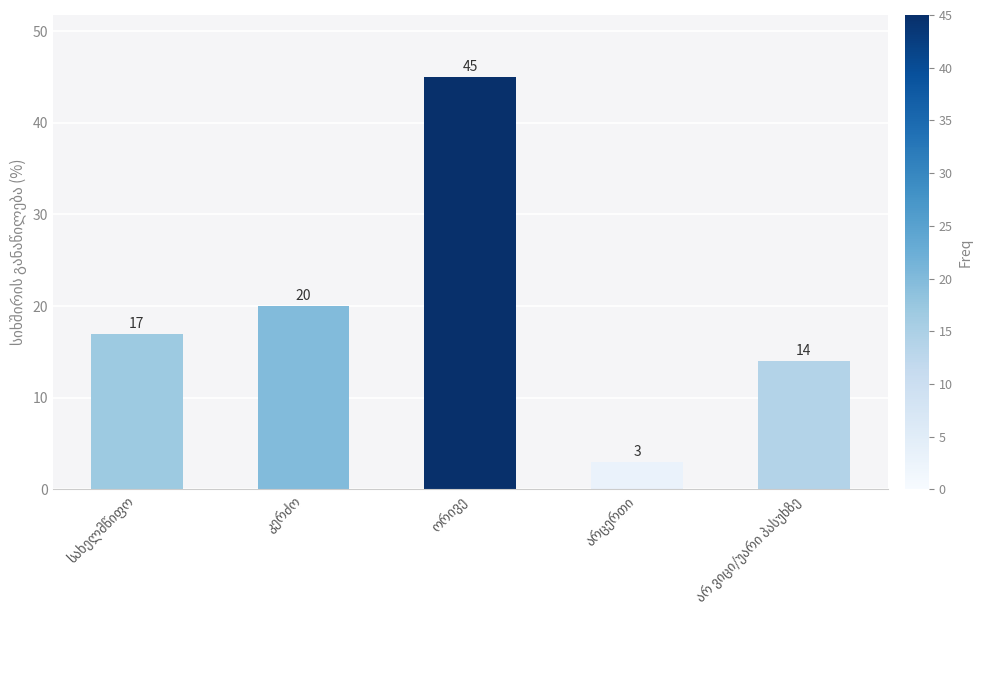

What is the smallest value displayed?

3